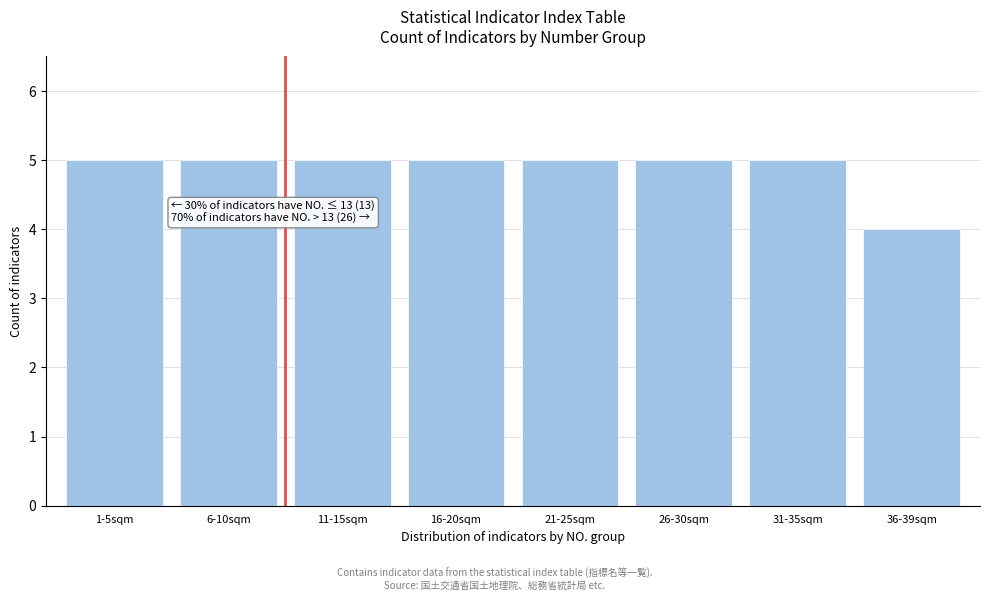

Reading left to right, list all the values displayed in this chart.

1-5sqm=5	6-10sqm=5	11-15sqm=5	16-20sqm=5	21-25sqm=5	26-30sqm=5	31-35sqm=5	36-39sqm=4